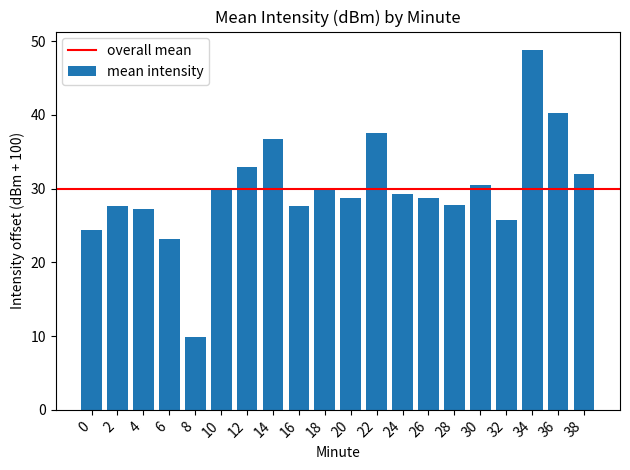

At which label does the data first exceed 29?

10